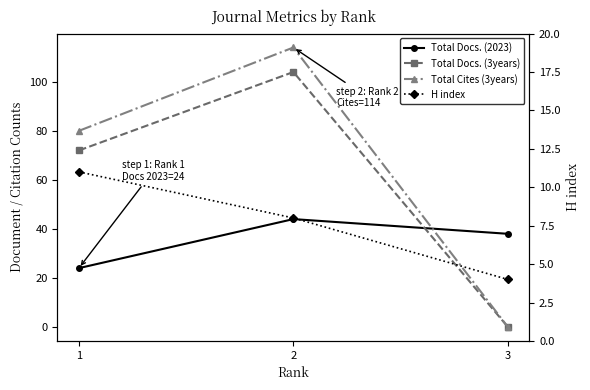

How many lines are shown in the chart?

4